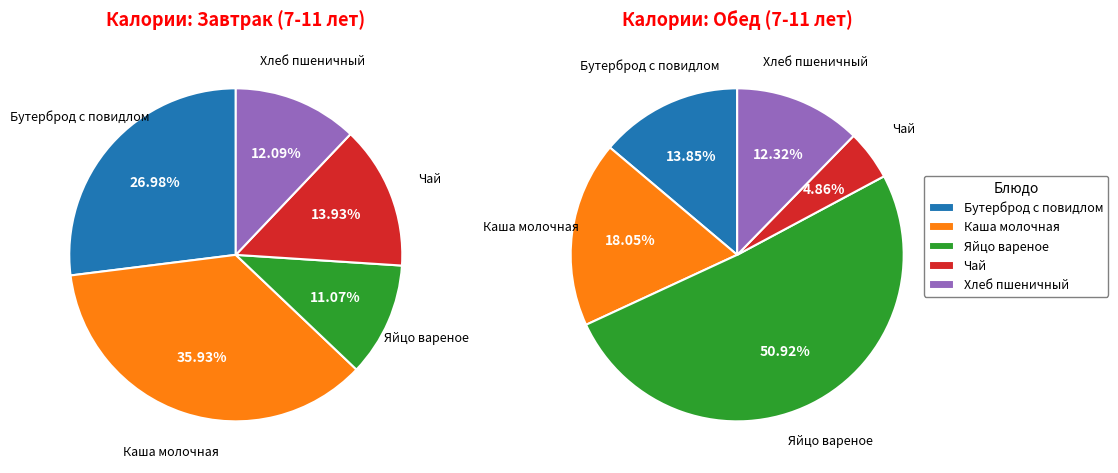

Is it true that Яйцо вареное is 23% of the pie?

False